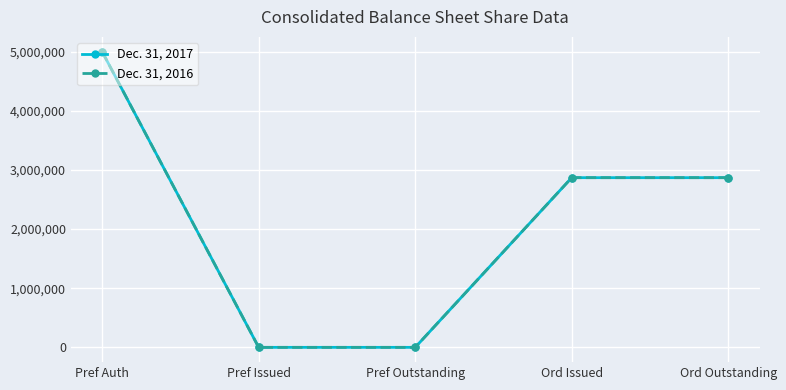

True or false: Dec. 31, 2017 and Dec. 31, 2016 intersect in this chart.

False